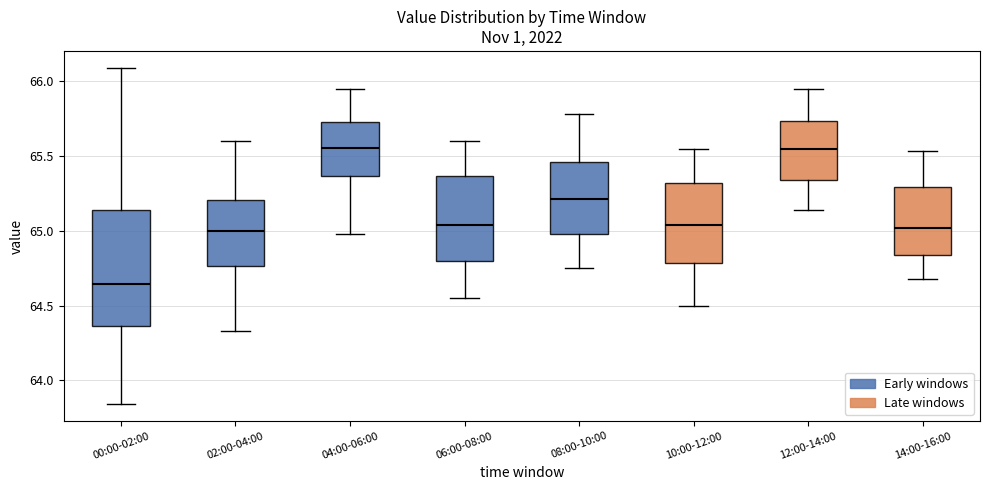

Which box is the tallest, from its lower edge to its upper edge?

00:00-02:00